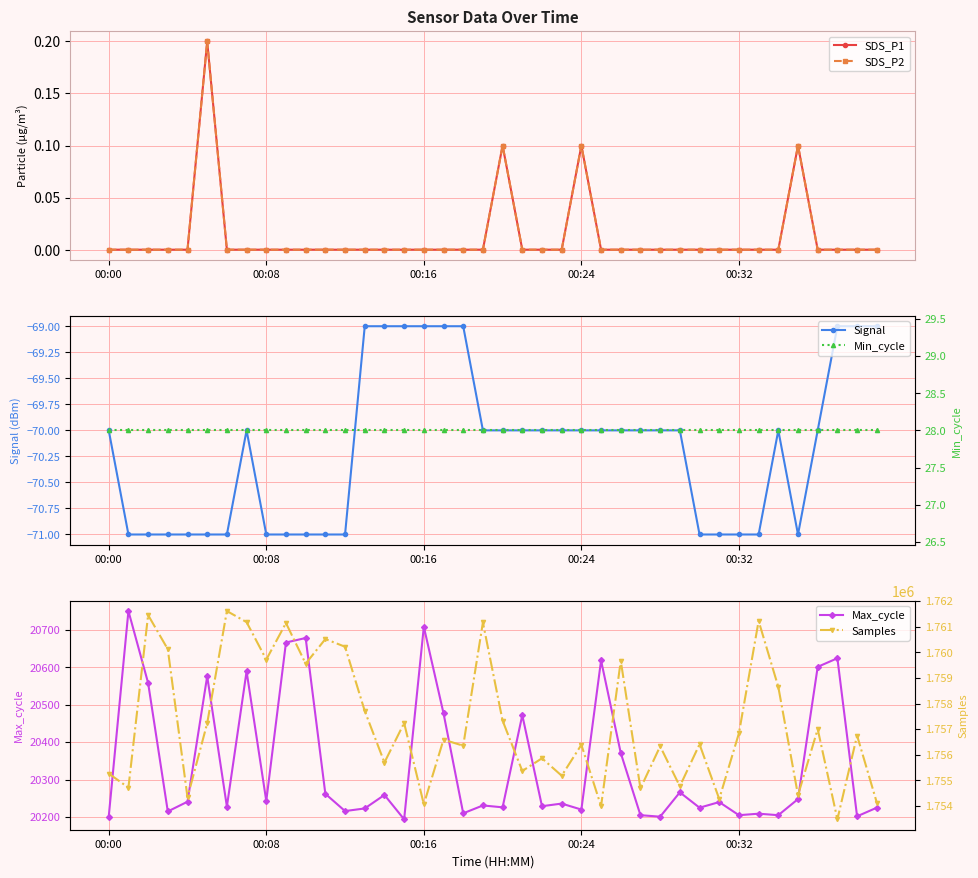

What is the difference between the Max_cycle values at 39 and 14?

34.0